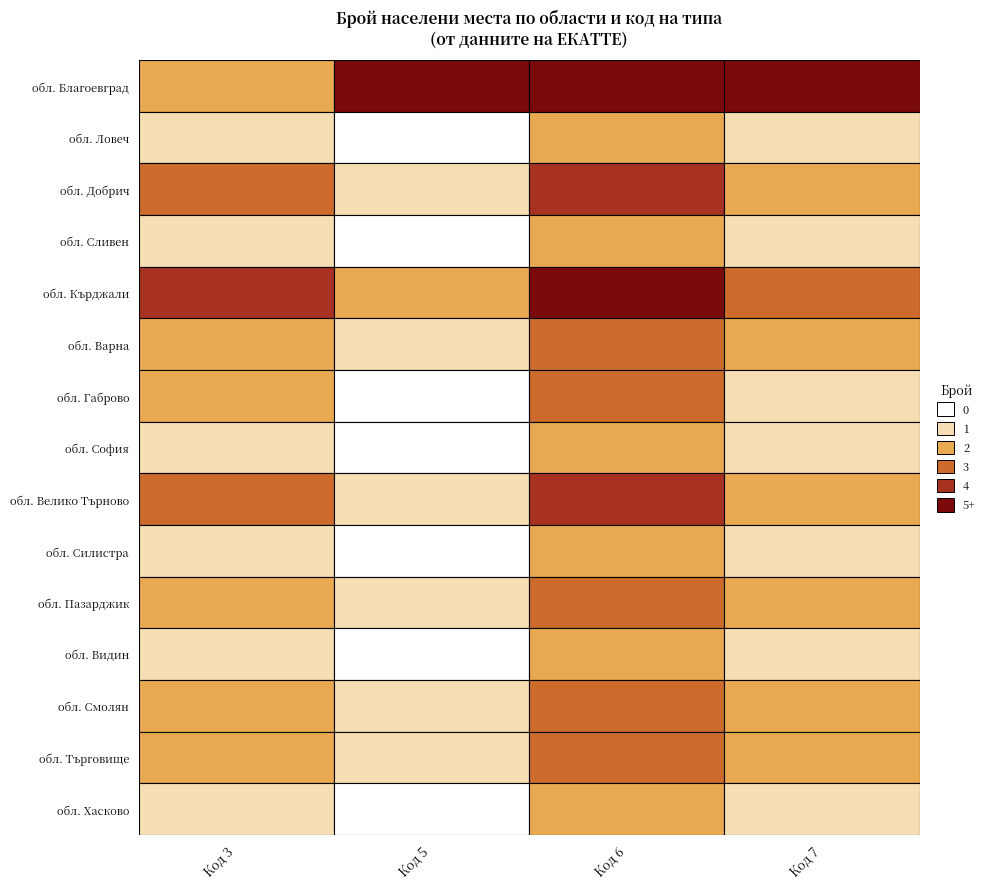

The обл. Сливен series shows -1 at Код 5. True or false?

False